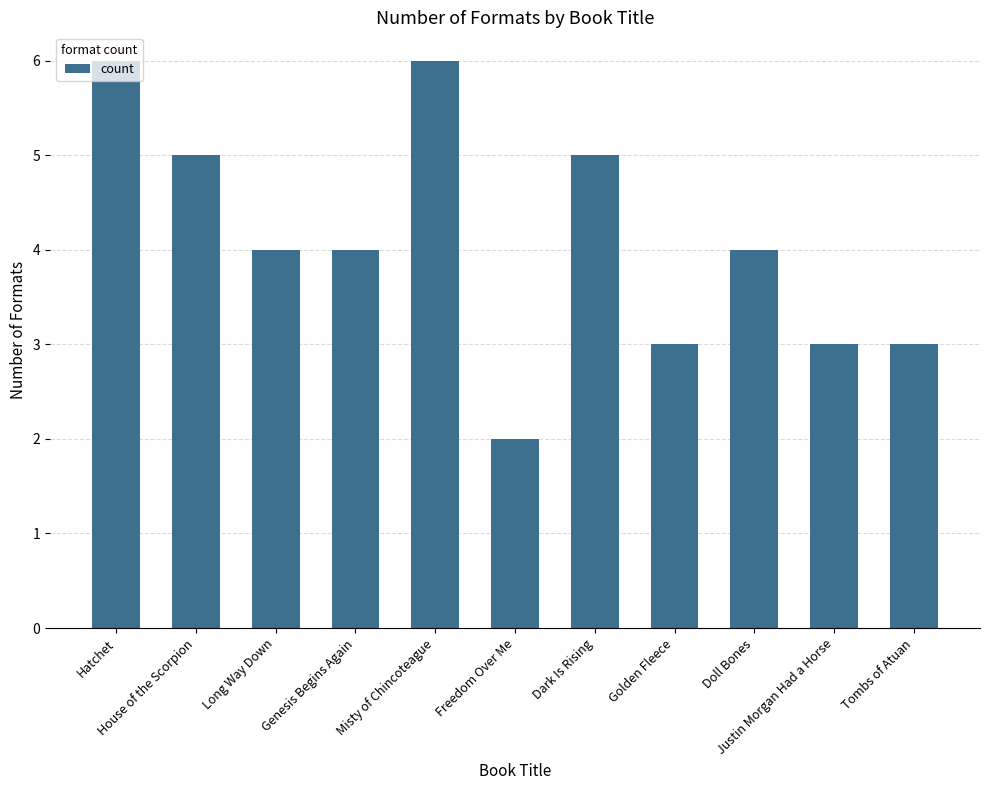

The value at Golden Fleece is 3. True or false?

True